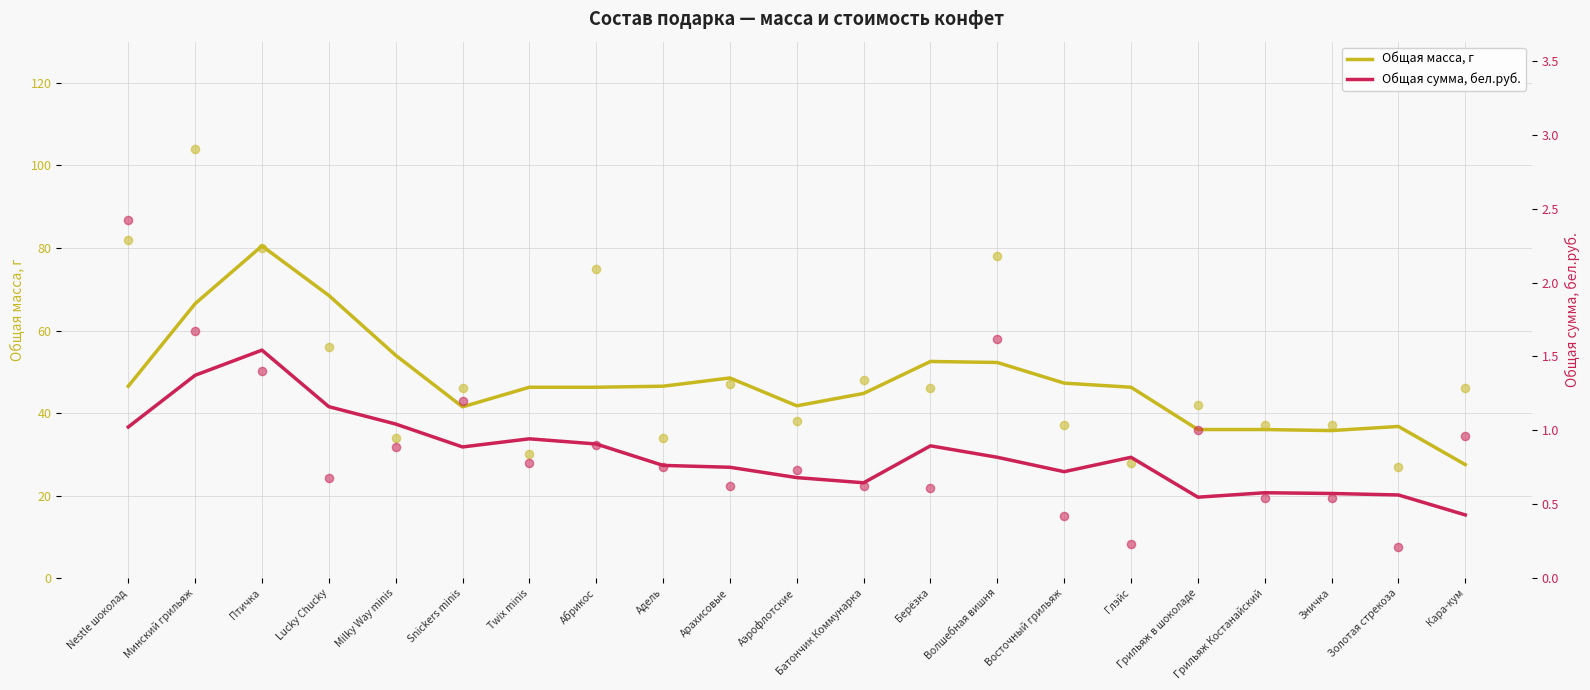

Is the value of Общая сумма, бел.руб. at Грильяж в шоколаде greater than the value of Общая масса, г at Птичка?

No